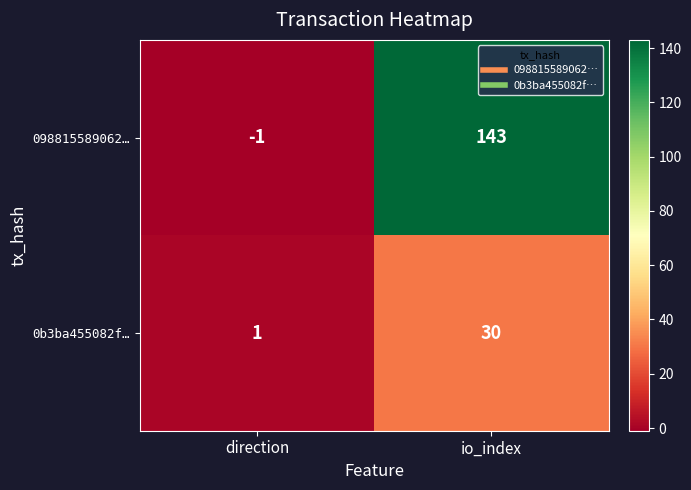

Reading left to right, extract all data points from this chart.

098815589062…: -1	143
0b3ba455082f…: 1	30